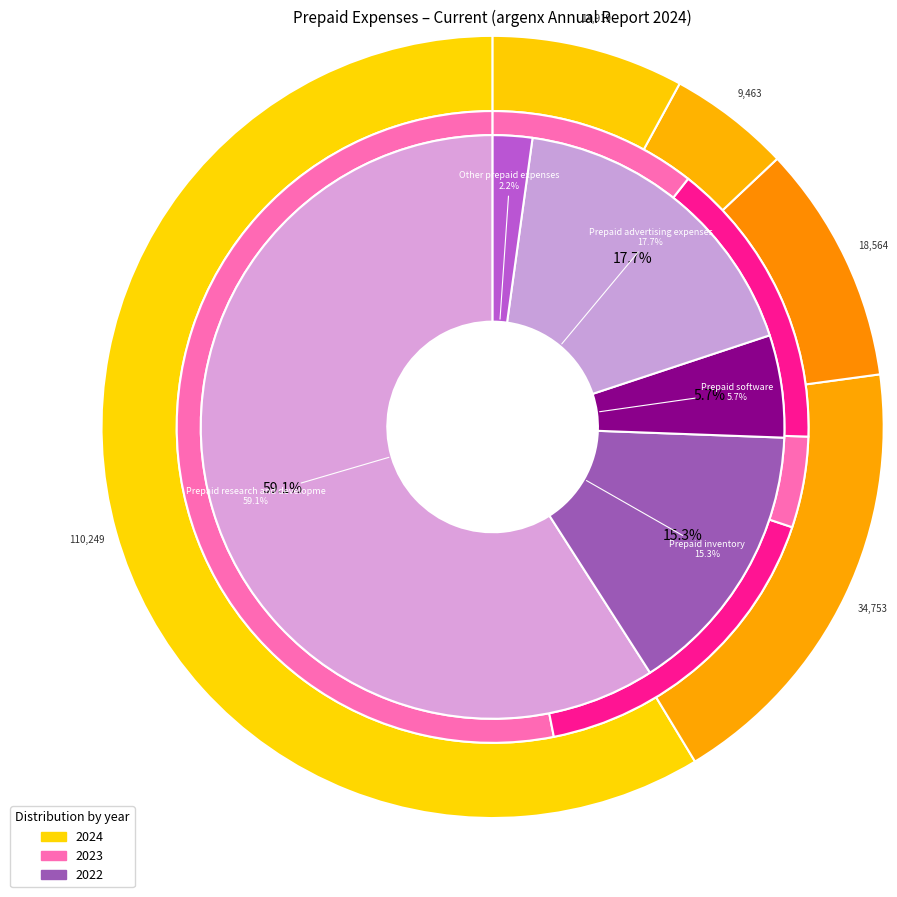

To the nearest percent, what is the average slice percentage?

20%